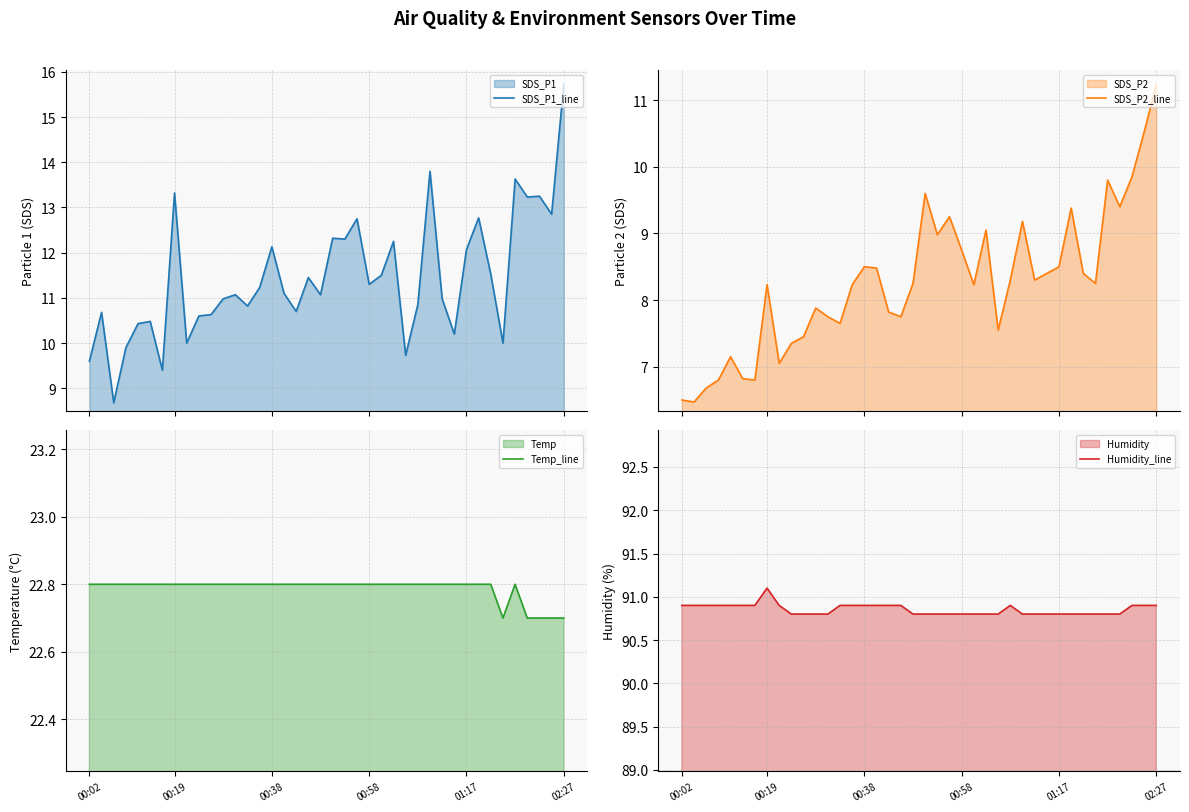

At which label does Humidity_line reach its peak?

00:19